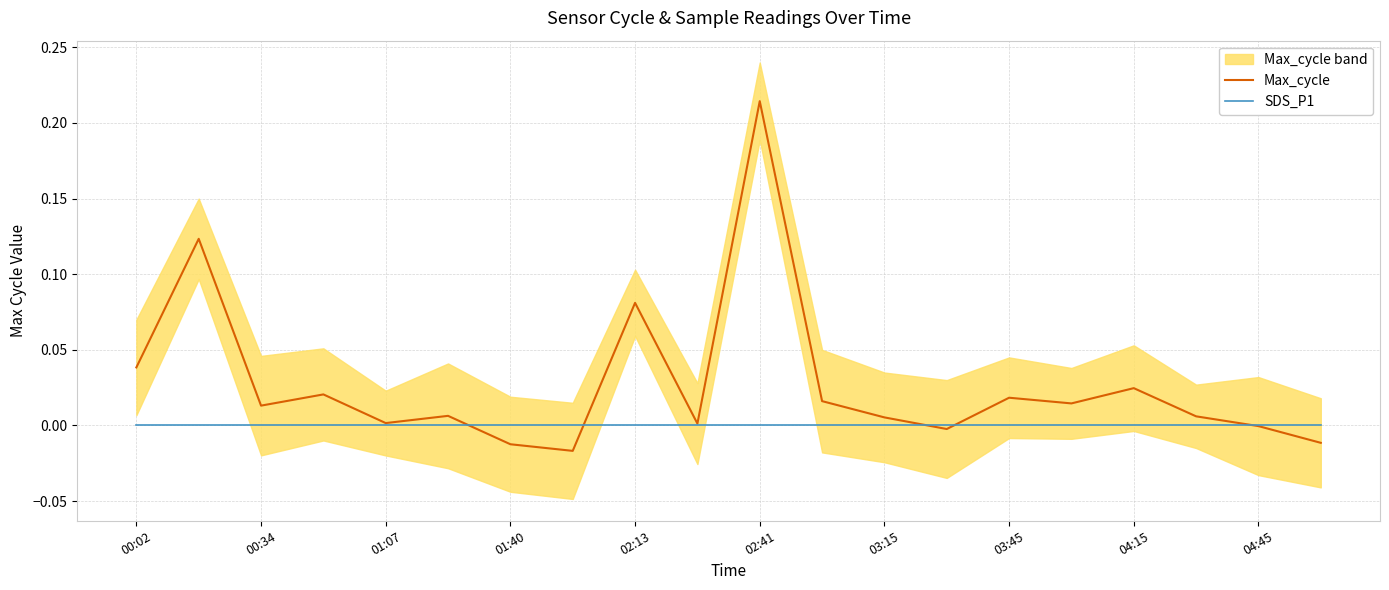

At 03:15, list the series in order from largest to smallest.

Max_cycle, SDS_P1